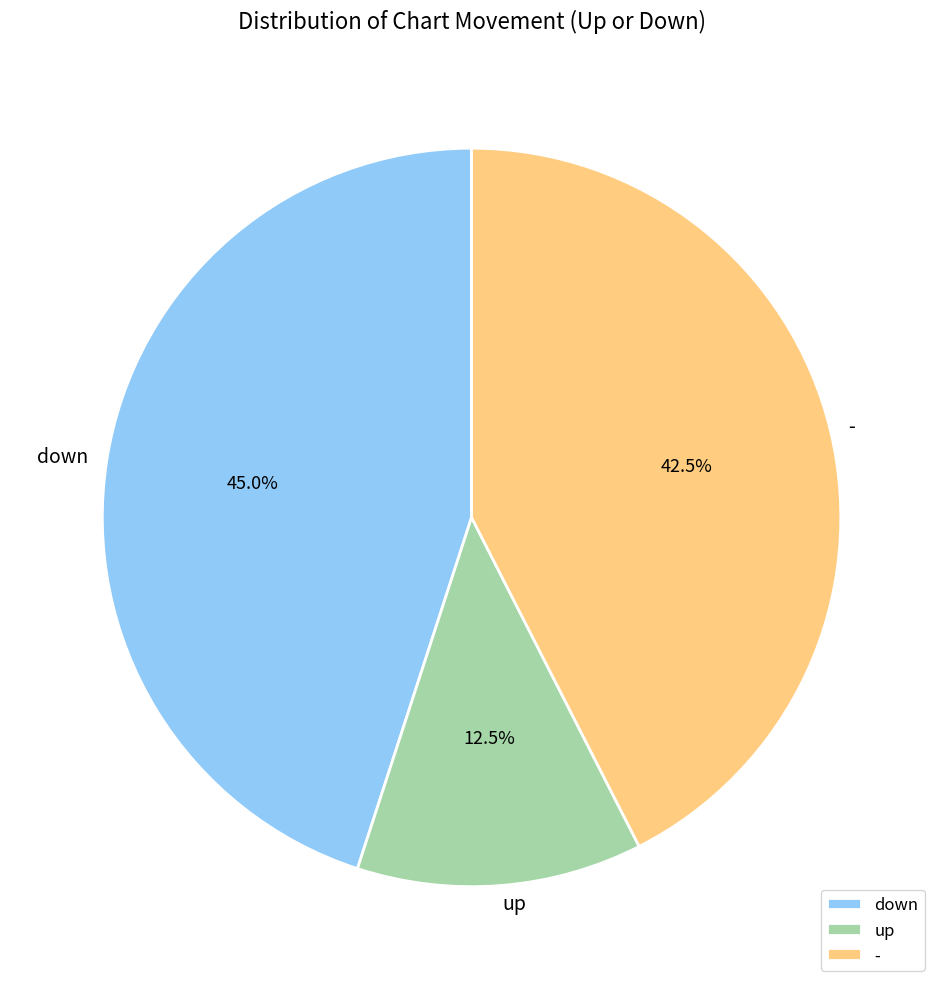

To the nearest percent, what is the difference between the down and up slice percentages?

32%